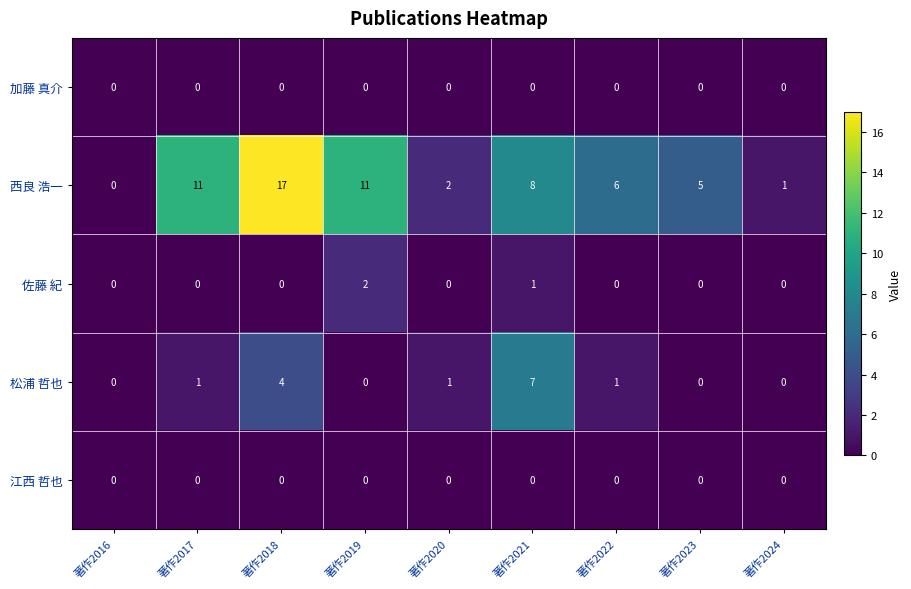

Which series has the widest spread of values?

西良 浩一